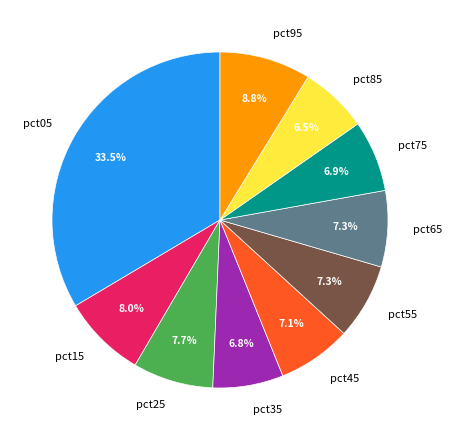

True or false: pct65 accounts for 7% of the total.

True